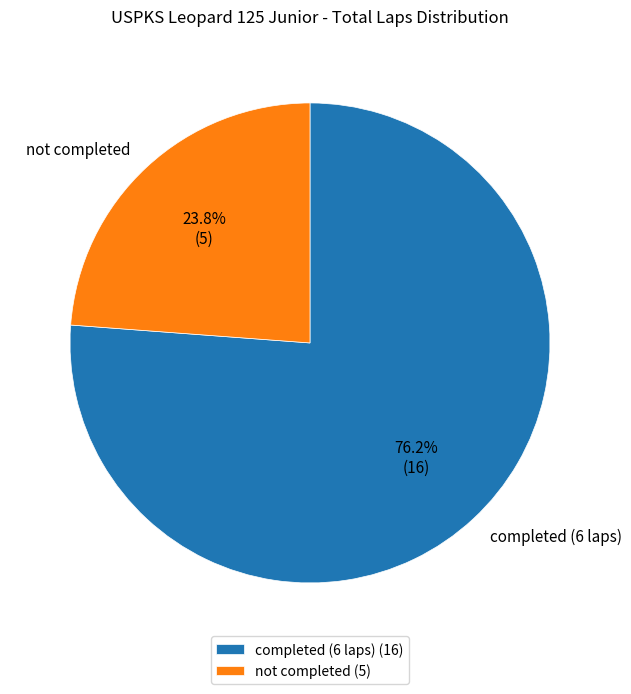

Is there a majority slice in this chart?

Yes